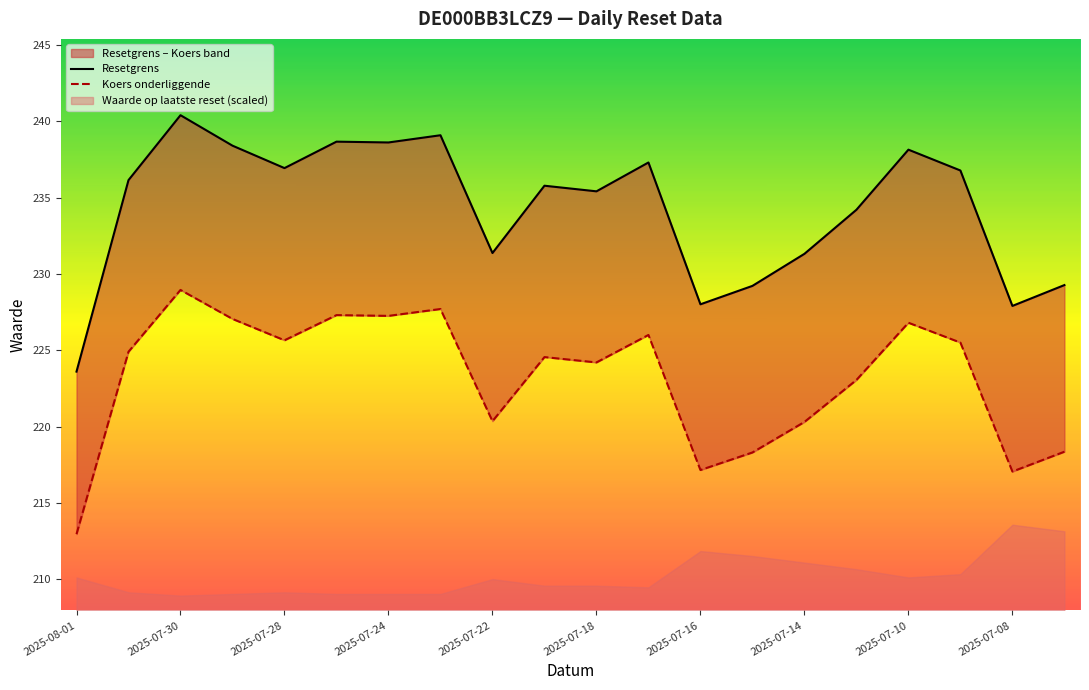

True or false: Koers onderliggende and Resetgrens cross at least once.

False